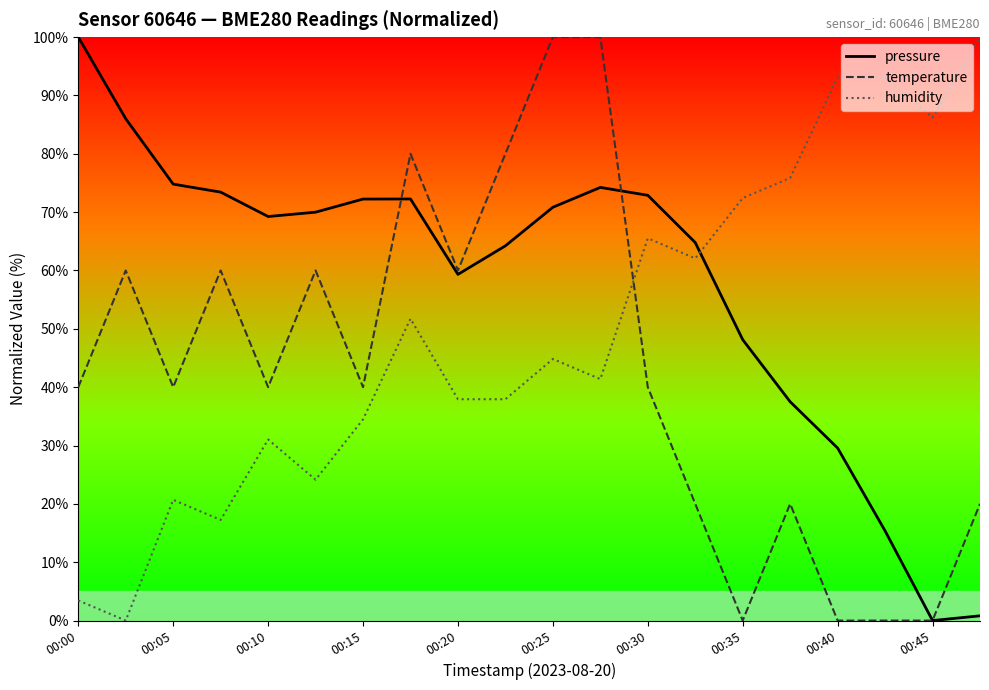

How many distinct data groups are displayed?

3